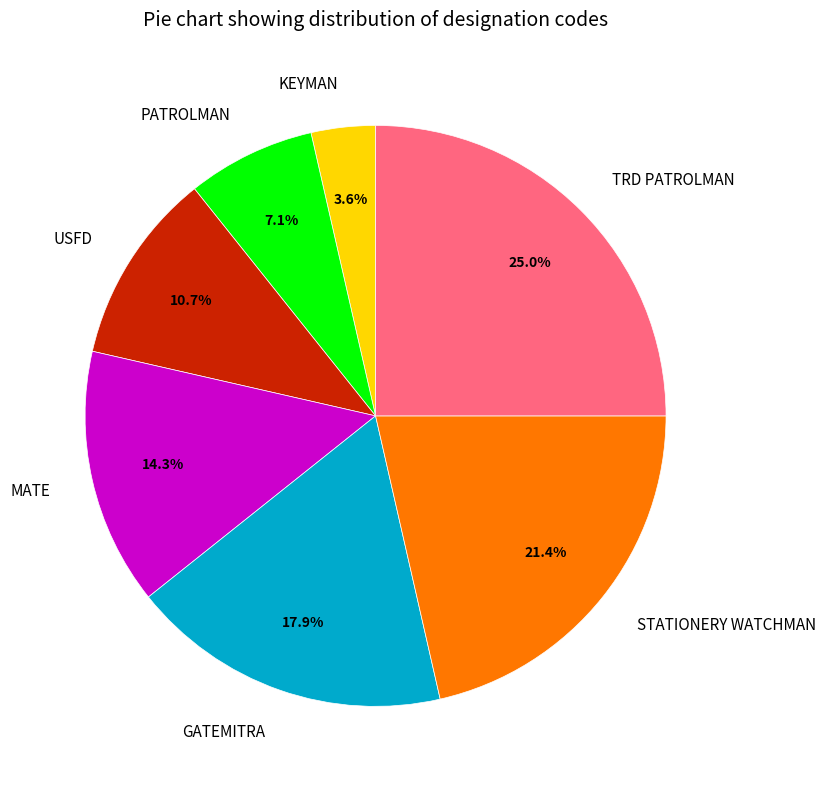

What percentage is the TRD PATROLMAN slice, to the nearest percent?

25%